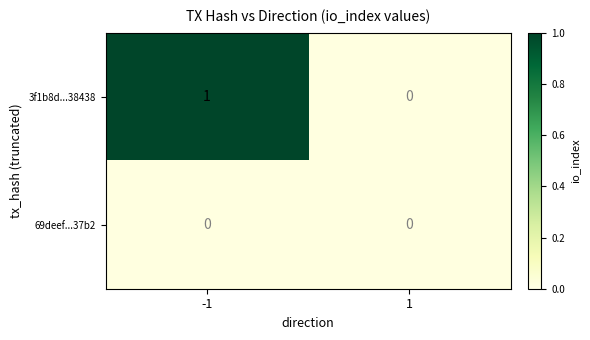

What is the spread (max minus min) of values at direction?

2